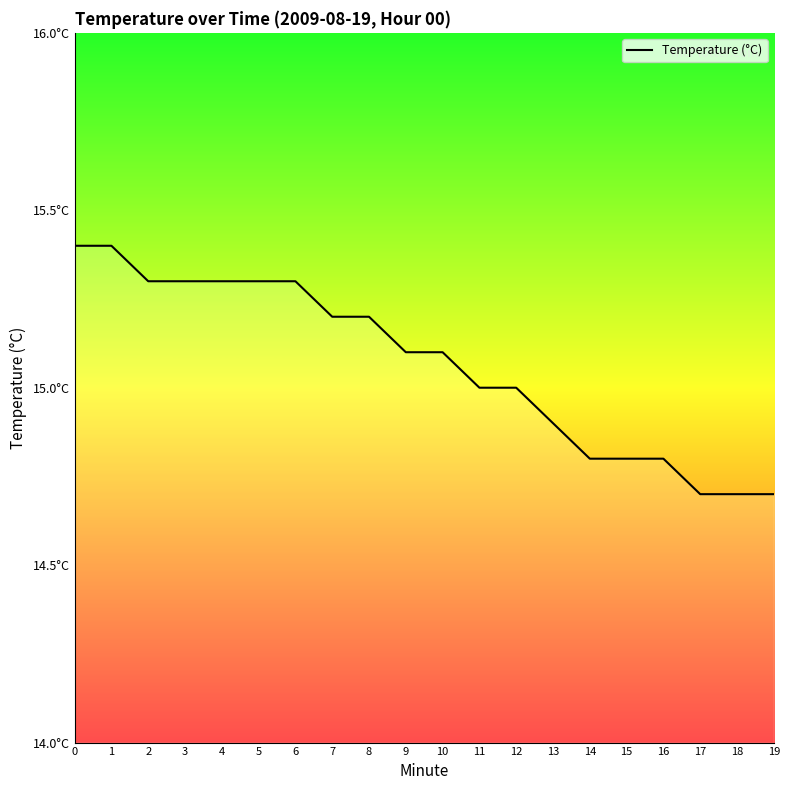

Is this an area chart (filled region under the line)?

Yes